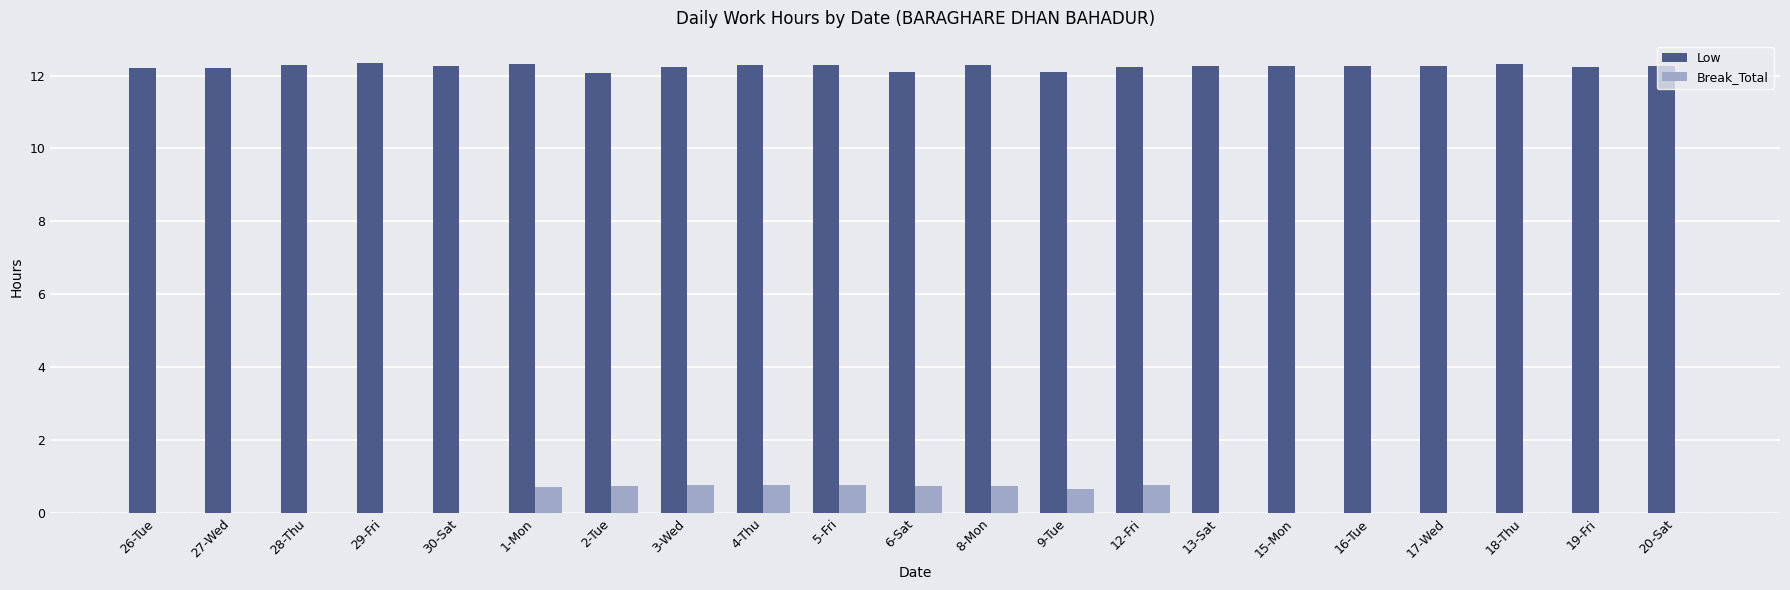

What is the highest value of the Low series?

12.3